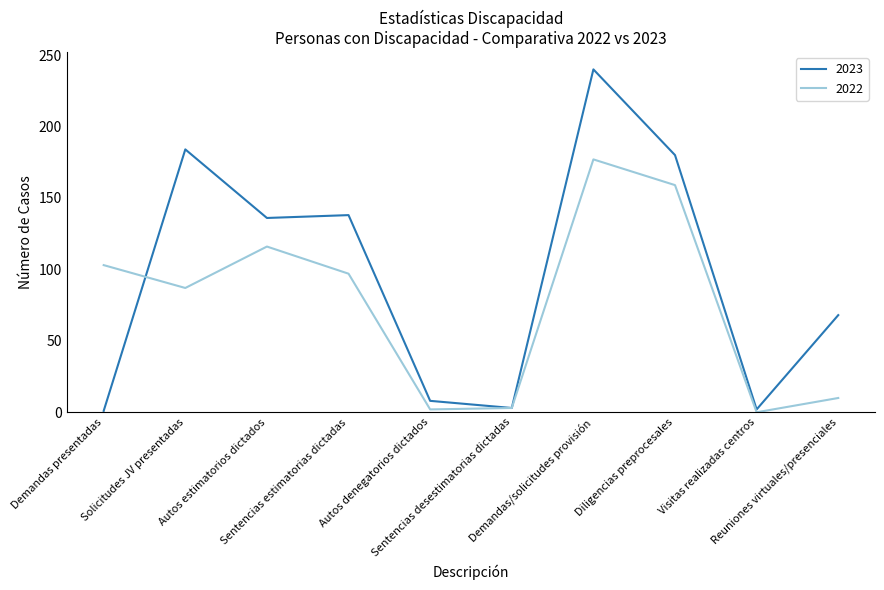

At how many categories does at least one series exceed 236?

1